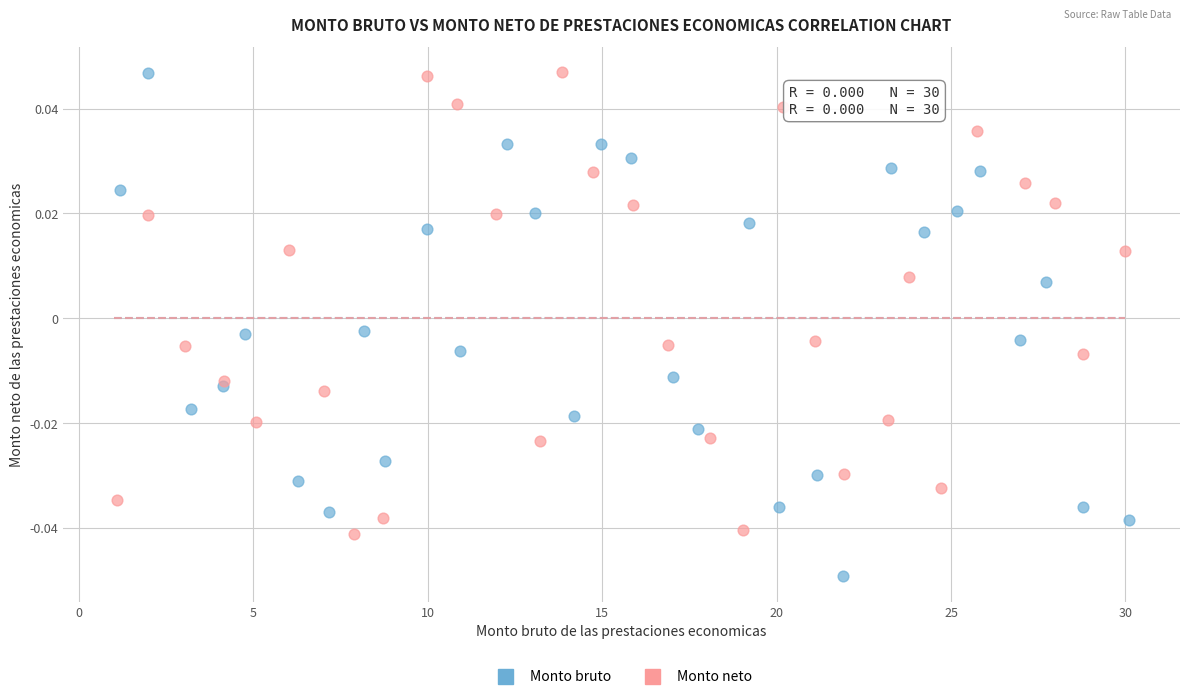

What are all the series names shown in the legend?

Monto bruto, Monto neto